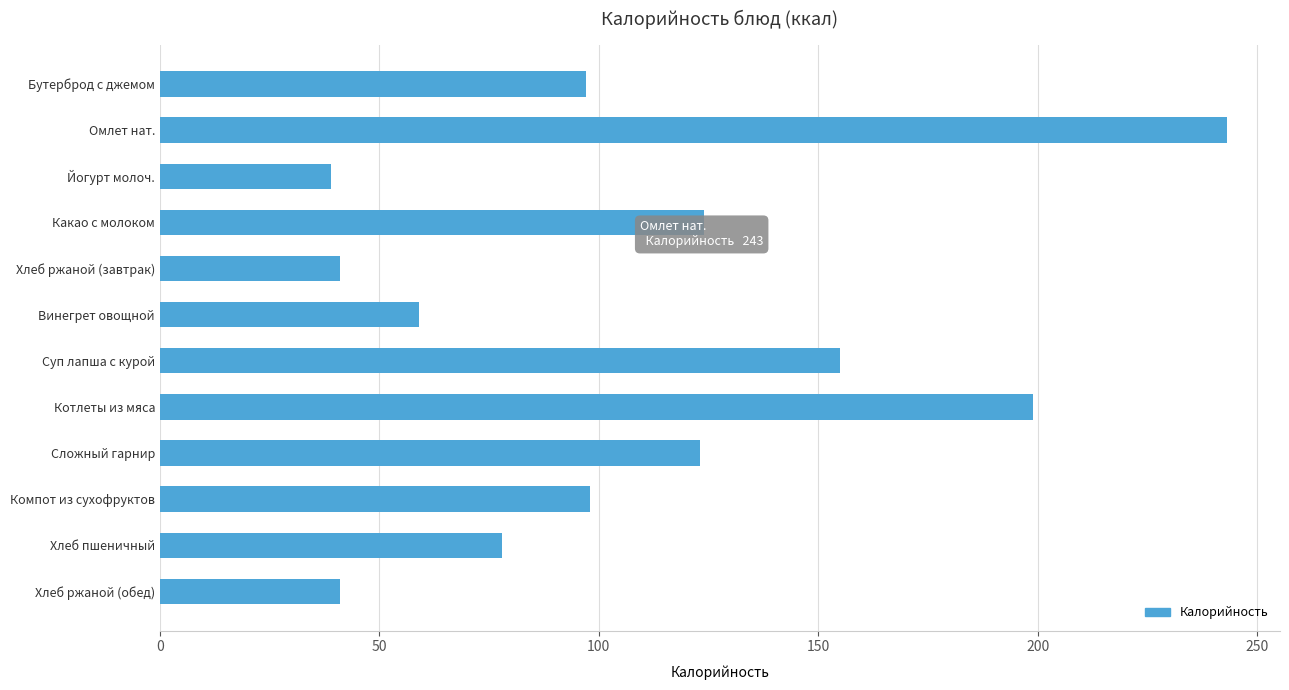

At which label is the value closest to 141?

Суп лапша с курой